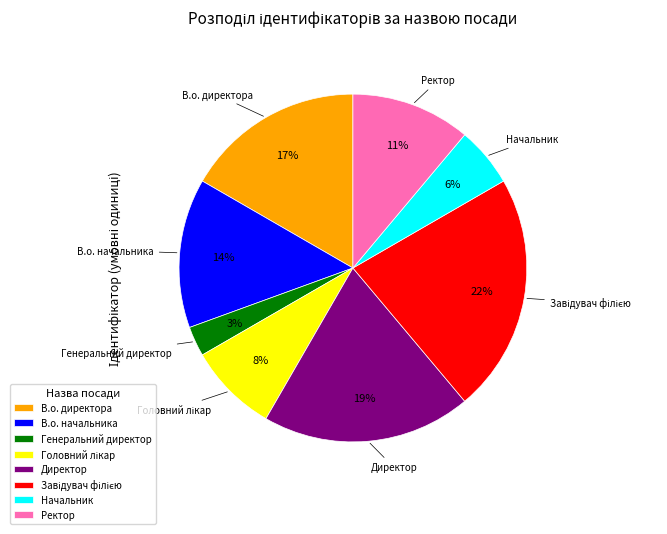

Which category has the smallest portion of the pie?

Генеральний директор